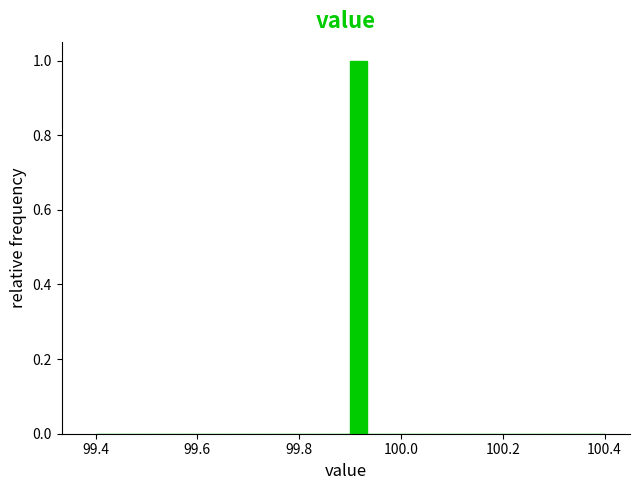

Read against the x-axis, roughly where is the centre of the tallest bar?

99.92